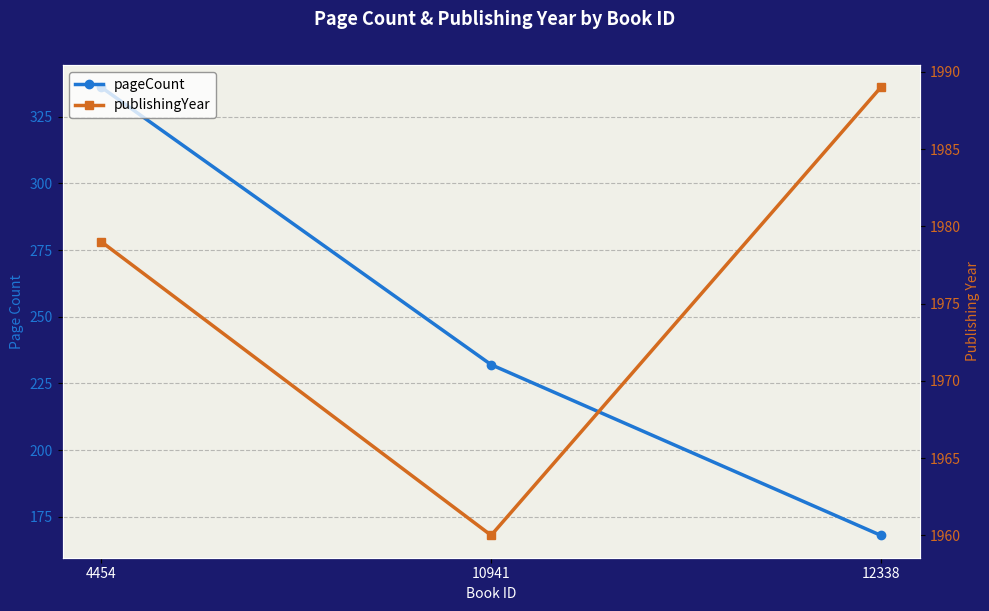

At which label does publishingYear first exceed 1979?

12338